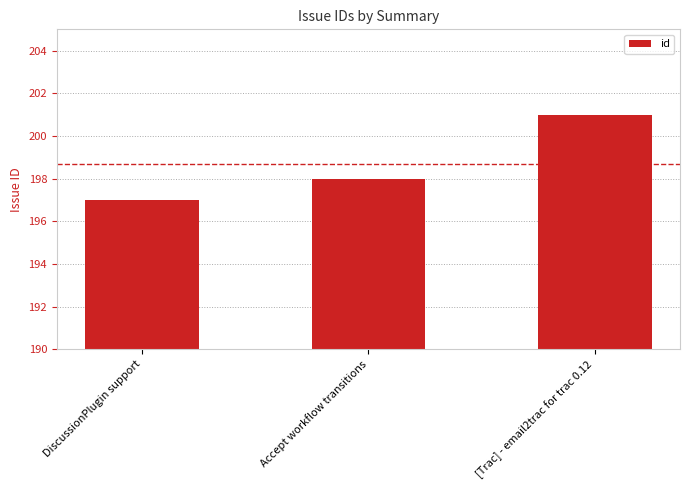

True or false: the data shows 201 at [Trac] - email2trac for trac 0.12.

True